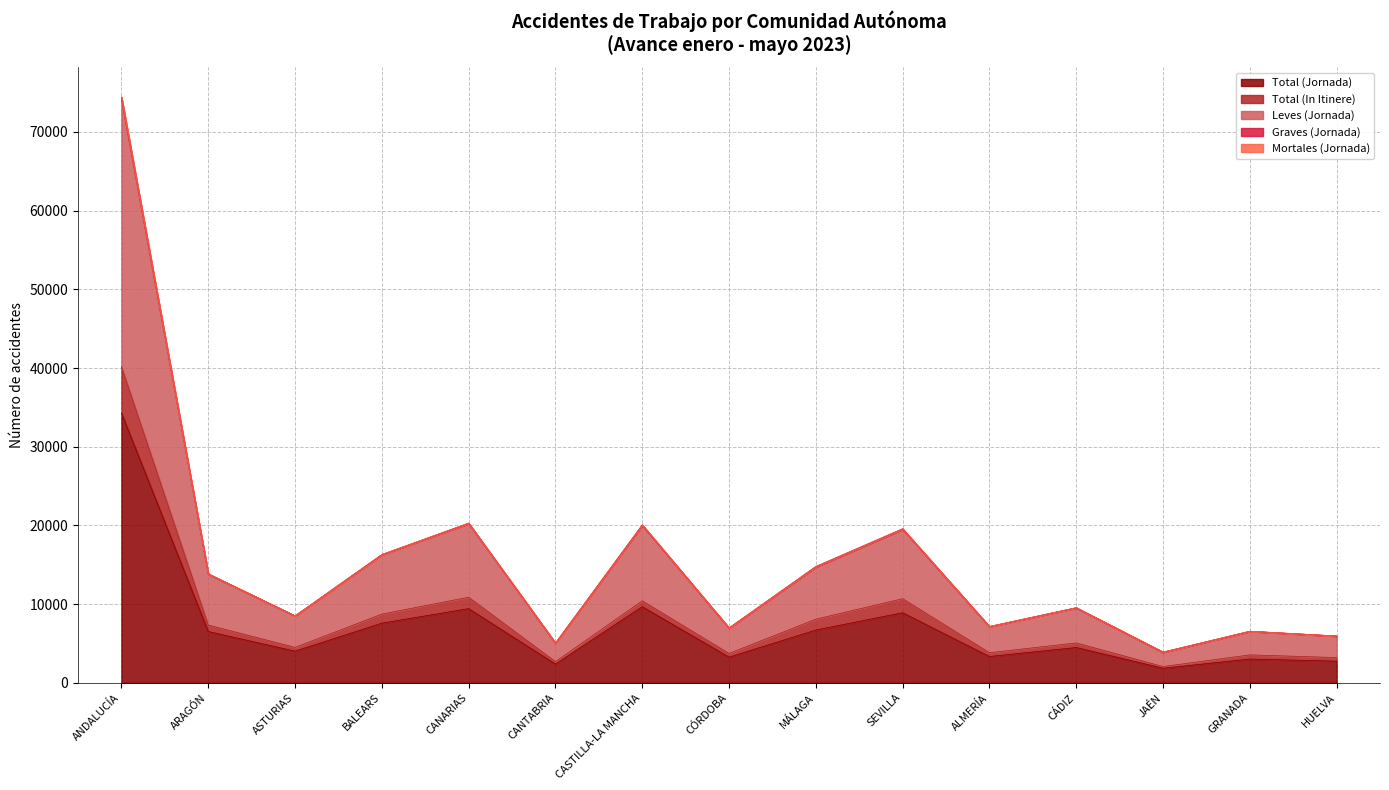

What is the maximum value for Total (Jornada)?

34285